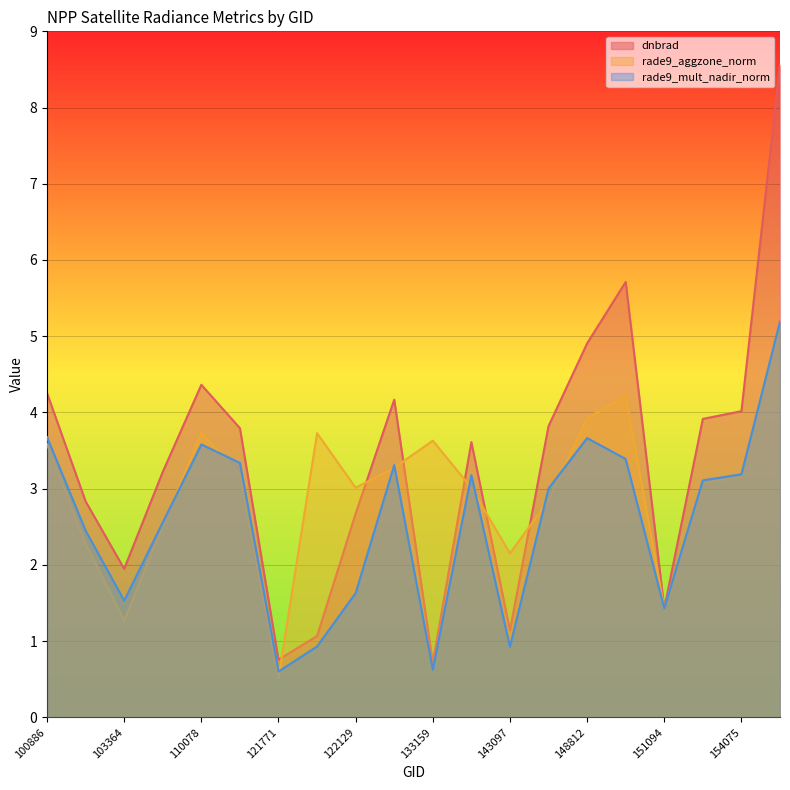

Reading left to right, what are all the values shown in this chart?

dnbrad: 100886=4.3	102879=2.8	103364=1.9	107613=3.2	110078=4.4	114757=3.8	121771=0.8	122118=1.1	122129=2.7	132798=4.2	133159=0.7	133533=3.6	143097=1.1	143698=3.8	148812=4.9	149602=5.7	151094=1.4	151274=3.9	154075=4.0	154271=8.6
rade9_aggzone_norm: 100886=3.6	102879=2.3	103364=1.3	107613=2.5	110078=3.7	114757=3.2	121771=0.5	122118=3.7	122129=3.0	132798=3.3	133159=3.6	133533=3.0	143097=2.2	143698=2.8	148812=3.9	149602=4.2	151094=1.4	151274=3.1	154075=3.2	154271=5.2
rade9_mult_nadir_norm: 100886=3.7	102879=2.4	103364=1.5	107613=2.6	110078=3.6	114757=3.3	121771=0.6	122118=0.9	122129=1.6	132798=3.3	133159=0.6	133533=3.2	143097=0.9	143698=3.0	148812=3.7	149602=3.4	151094=1.4	151274=3.1	154075=3.2	154271=5.2